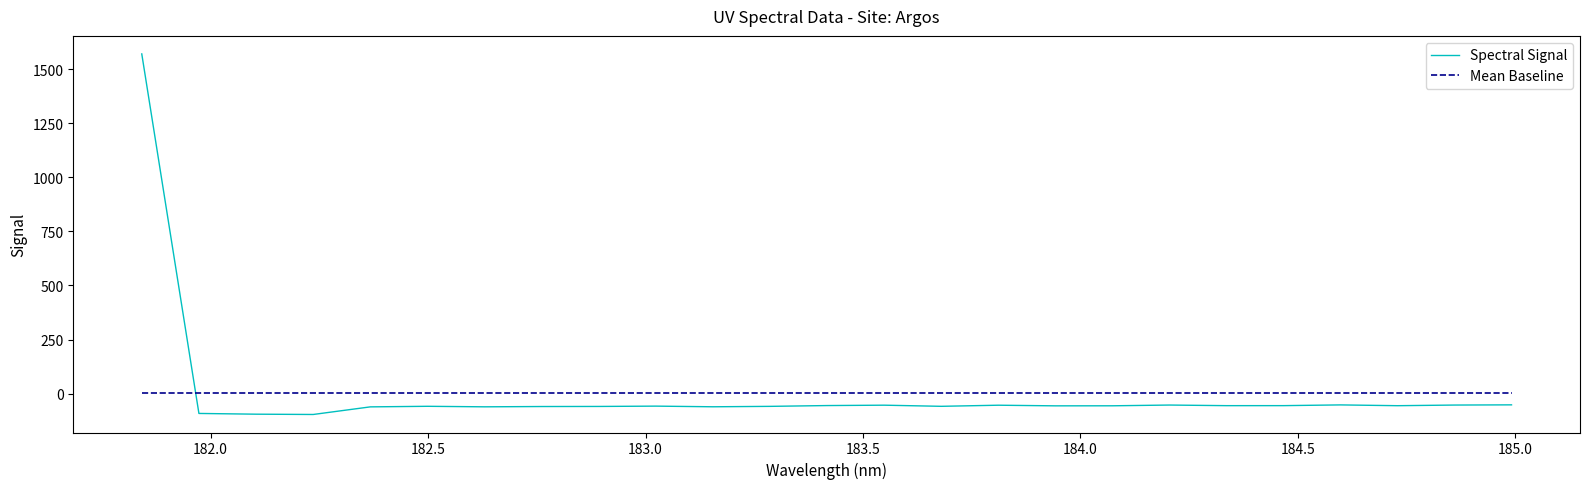

How many times do Spectral Signal and Mean Baseline cross each other?

1